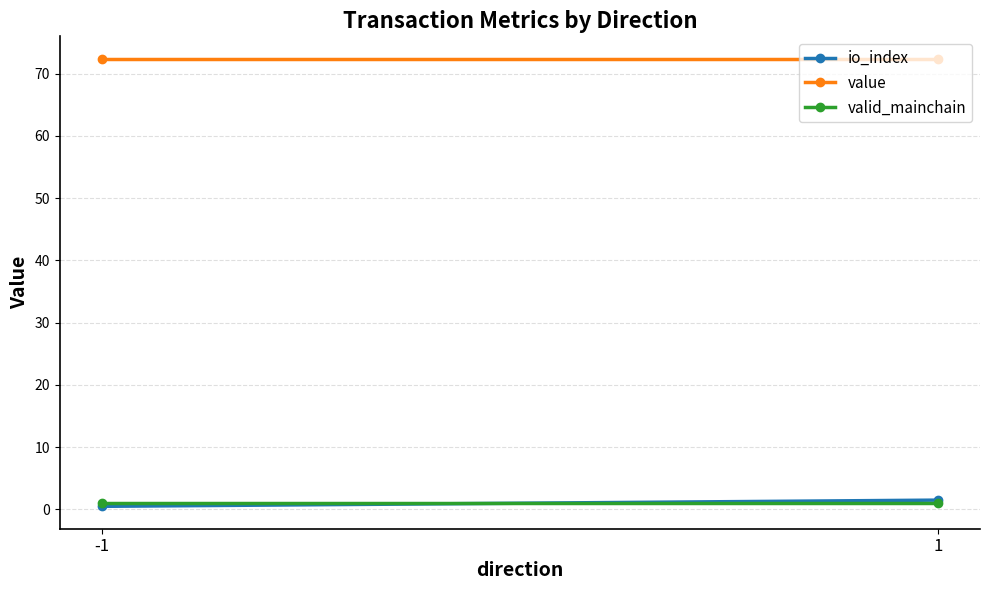

Between 1 and -1, which is larger?

1